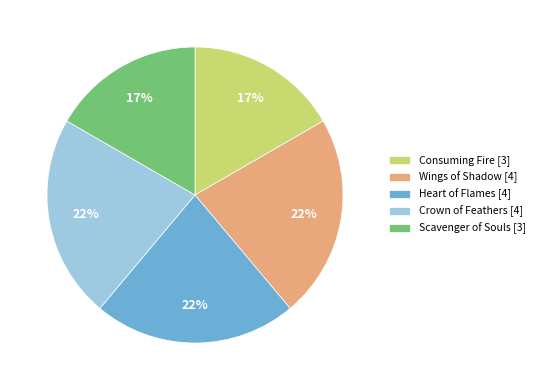

To the nearest percent, what portion does Scavenger of Souls represent?

17%